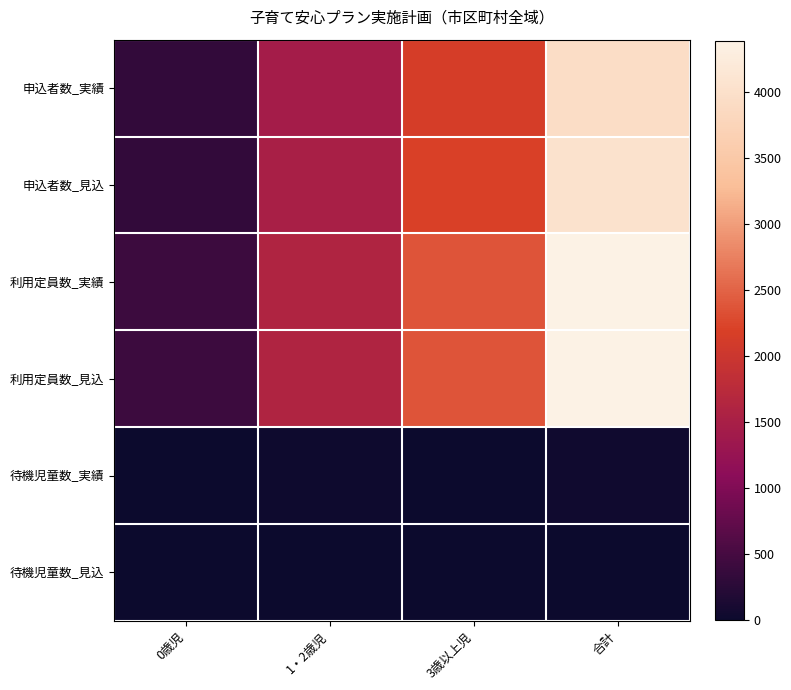

Which series has the largest total across all categories?

利用定員数_実績